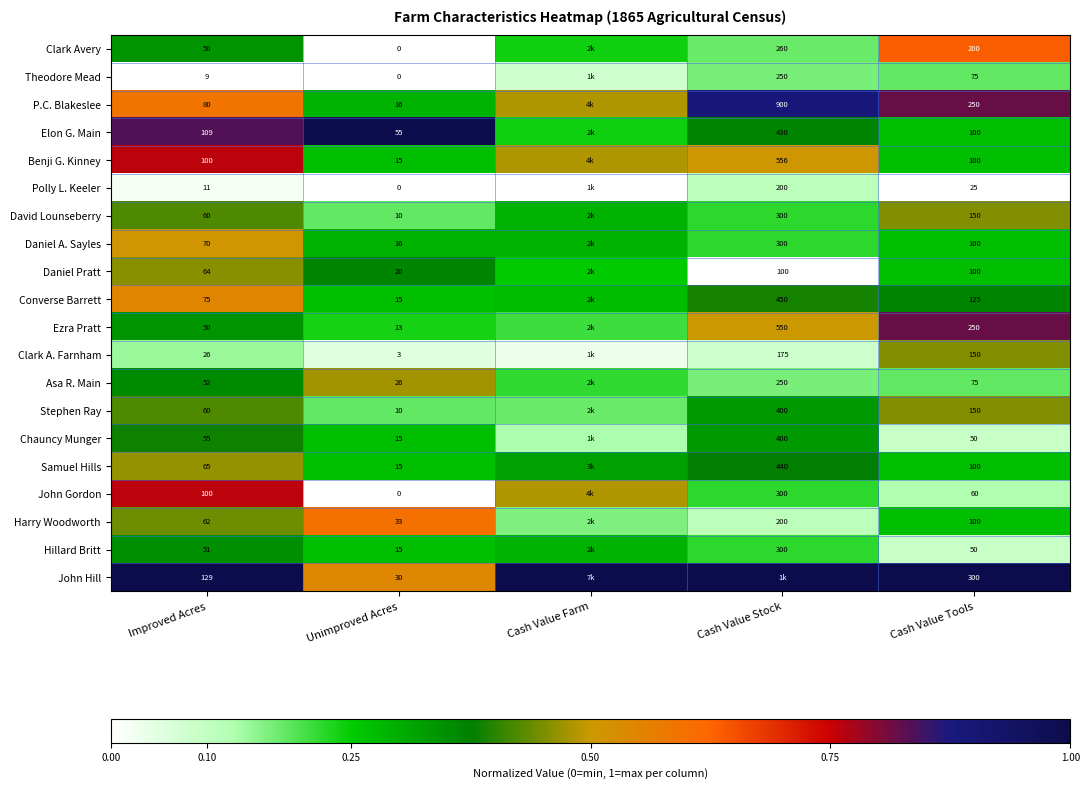

Which series changed the most between Unimproved Acres and Cash Value Tools?

John Hill